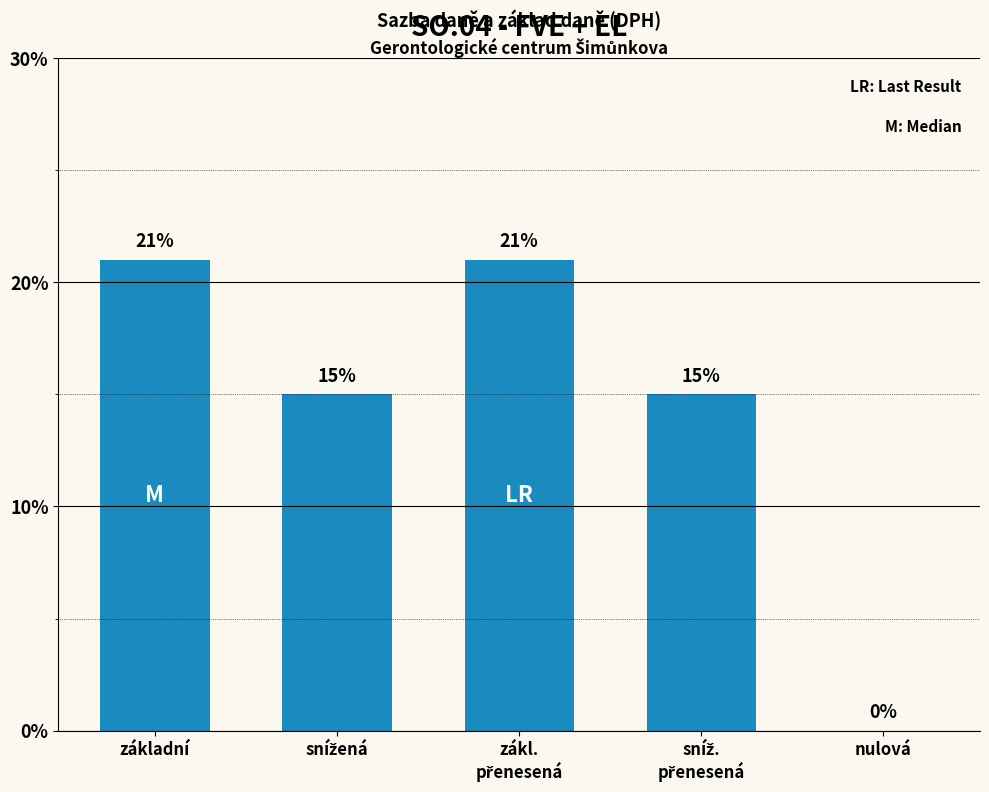

What is the greatest value displayed?

21